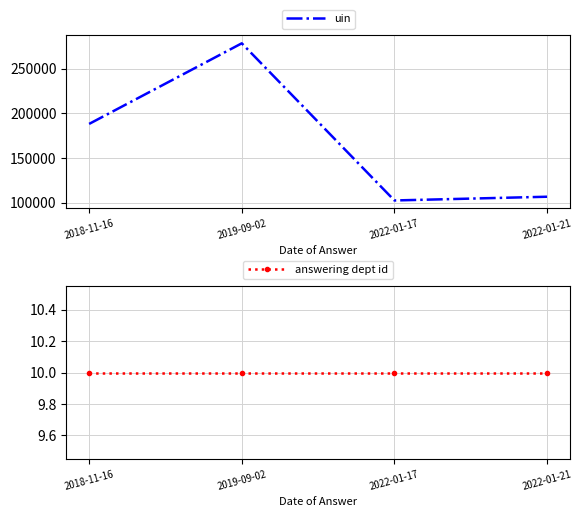

Is the value of answering dept id at 2022-01-21 greater than the value of uin at 2022-01-17?

No